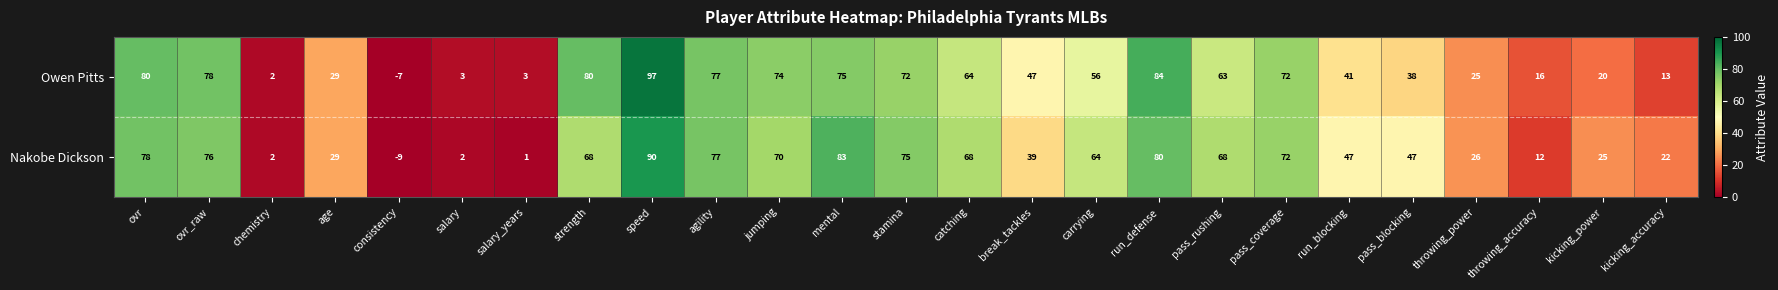

What is the average value of the Nakobe Dickson series?

48